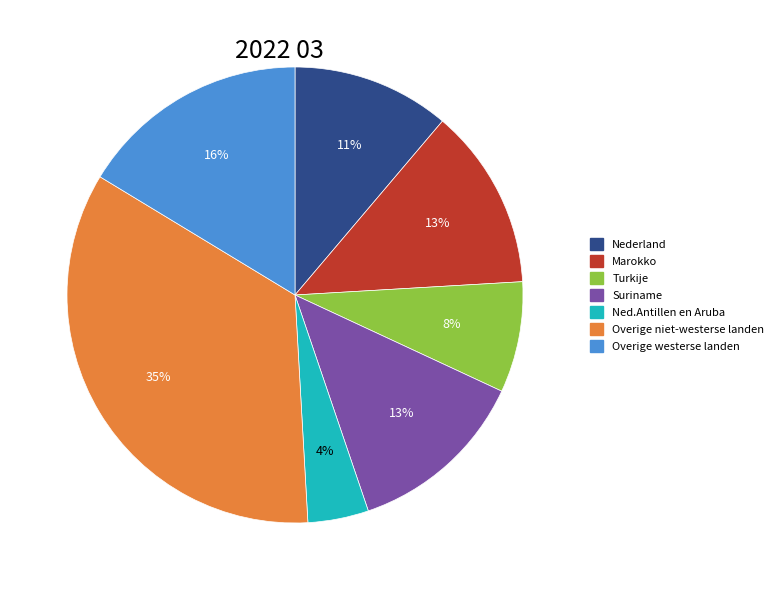

What is the ratio of the value at Marokko to the value at Suriname?

1.0